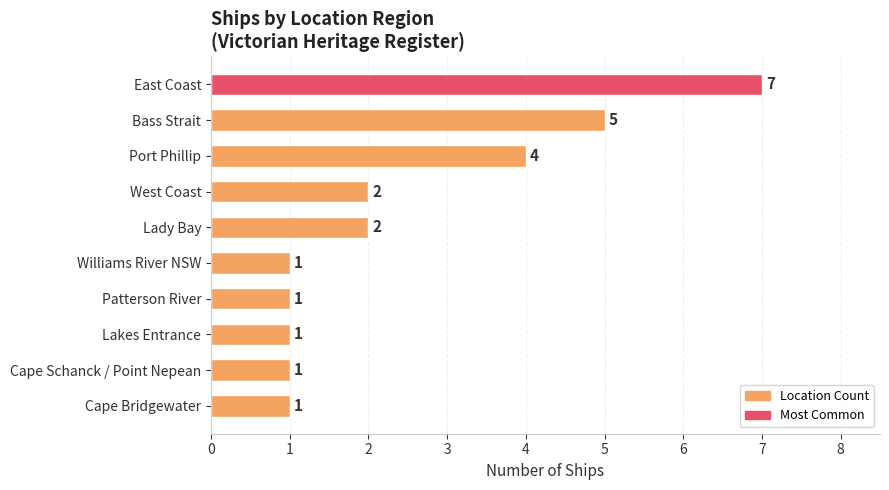

How many values are between 1 and 4?

8